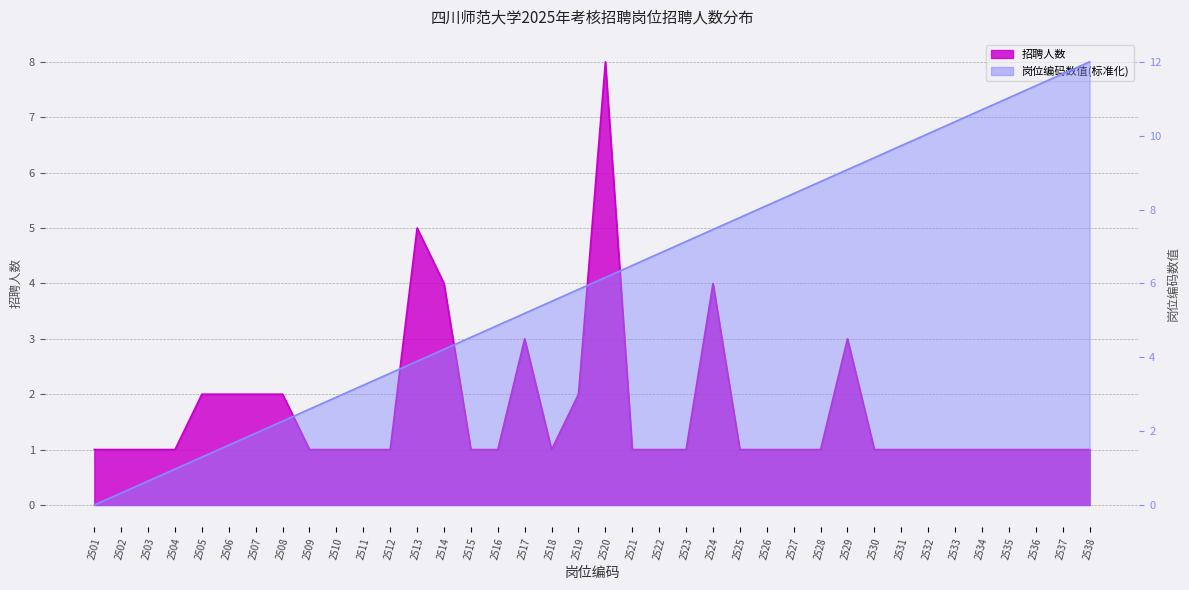

Reading right to left, extract all data points from this chart.

招聘人数: 2538=1.0	2537=1.0	2536=1.0	2535=1.0	2534=1.0	2533=1.0	2532=1.0	2531=1.0	2530=1.0	2529=3.0	2528=1.0	2527=1.0	2526=1.0	2525=1.0	2524=4.0	2523=1.0	2522=1.0	2521=1.0	2520=8.0	2519=2.0	2518=1.0	2517=3.0	2516=1.0	2515=1.0	2514=4.0	2513=5.0	2512=1.0	2511=1.0	2510=1.0	2509=1.0	2508=2.0	2507=2.0	2506=2.0	2505=2.0	2504=1.0	2503=1.0	2502=1.0	2501=1.0
岗位编码数值: 2538=12.0	2537=11.7	2536=11.4	2535=11.0	2534=10.7	2533=10.4	2532=10.1	2531=9.7	2530=9.4	2529=9.1	2528=8.8	2527=8.4	2526=8.1	2525=7.8	2524=7.5	2523=7.1	2522=6.8	2521=6.5	2520=6.2	2519=5.8	2518=5.5	2517=5.2	2516=4.9	2515=4.5	2514=4.2	2513=3.9	2512=3.6	2511=3.2	2510=2.9	2509=2.6	2508=2.3	2507=1.9	2506=1.6	2505=1.3	2504=1.0	2503=0.6	2502=0.3	2501=0.0